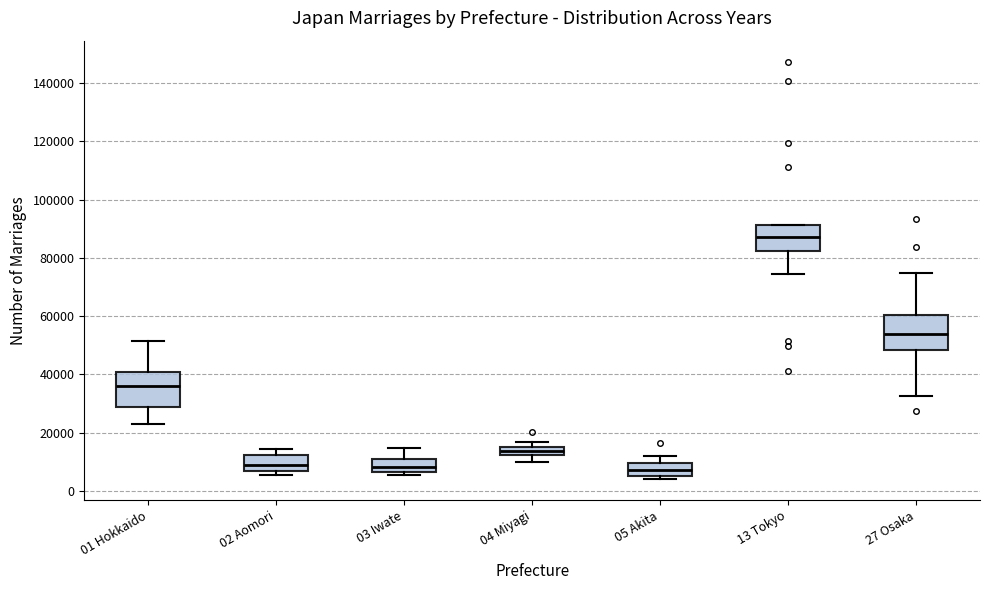

Which box's median line is the highest?

13 Tokyo